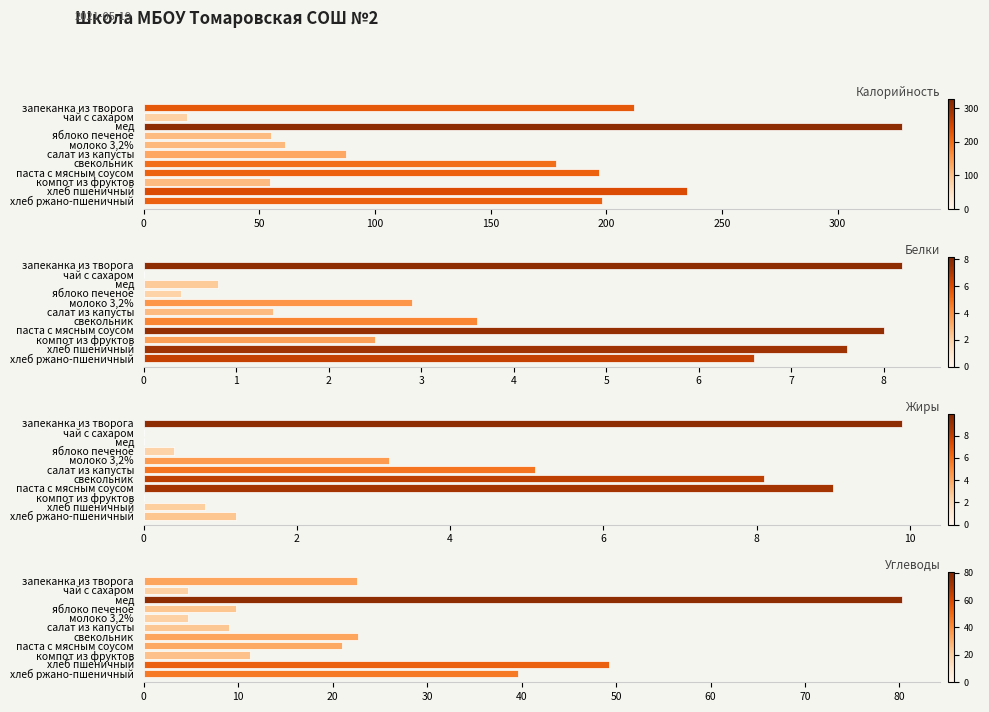

What is the difference between the maximum and second lowest values in the Углеводы series?

75.6